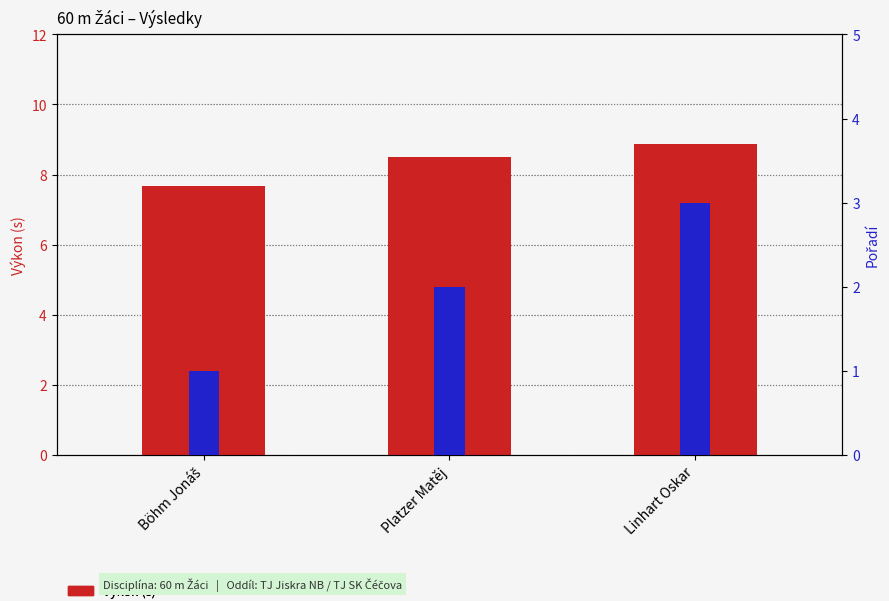

How many values in the Výkon (s) series are below 8?

1